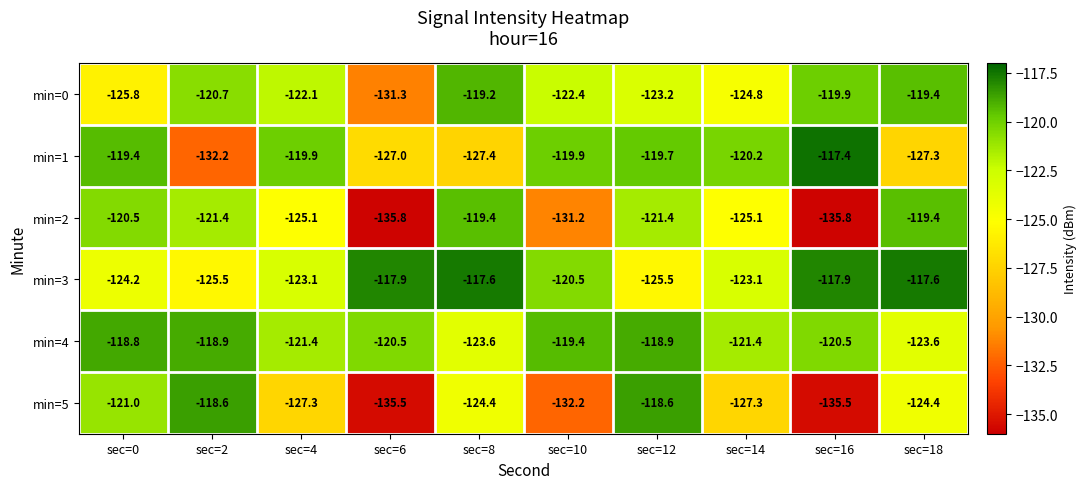

At which category does the chart reach its peak across all series?

sec=16